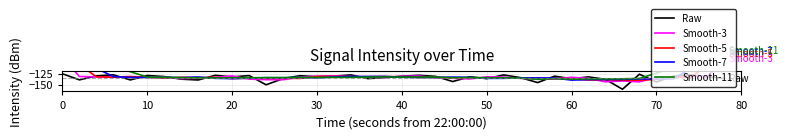

At how many categories does at least one series exceed -89?

4